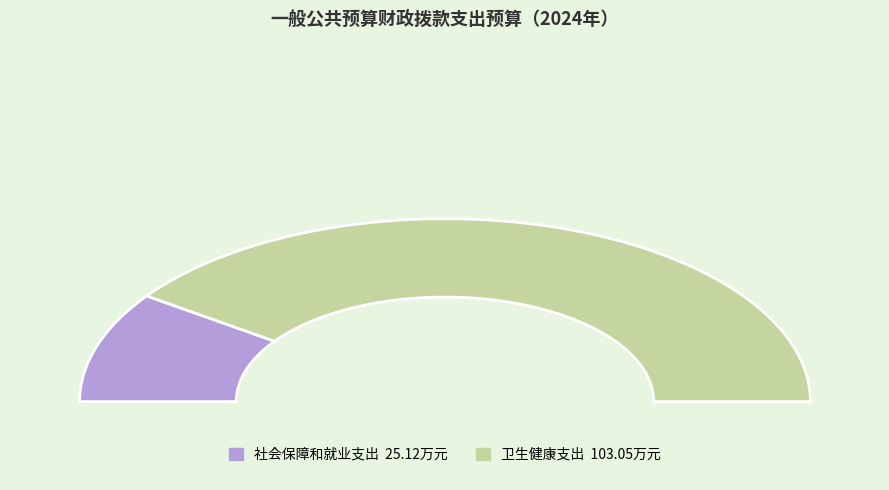

What is the majority slice?

卫生健康支出